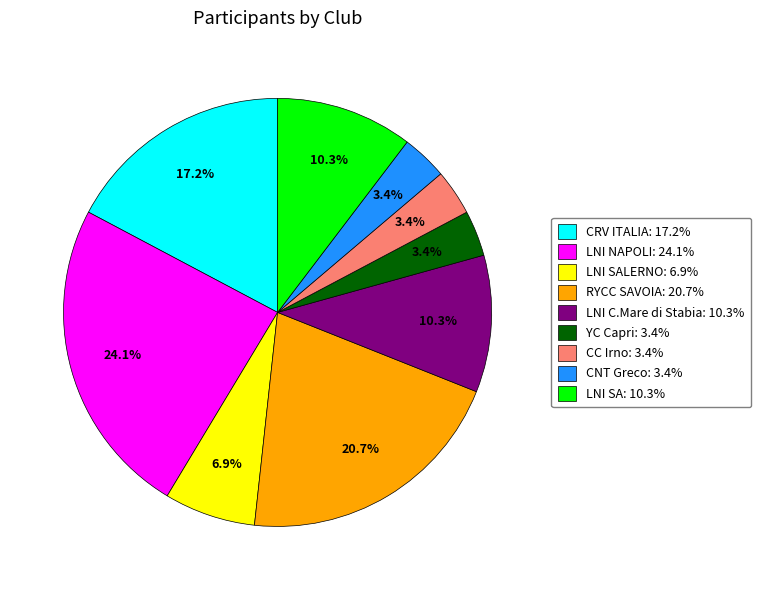

Is there a majority slice in this chart?

No